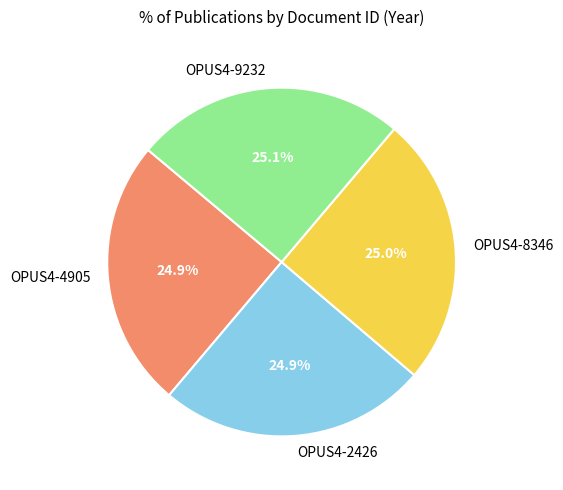

To the nearest percent, what percentage of the pie is OPUS4-8346?

25%